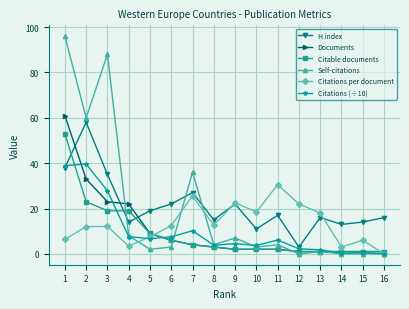

In H index, how many points are lower than both neighbors (excluding endpoints)?

5